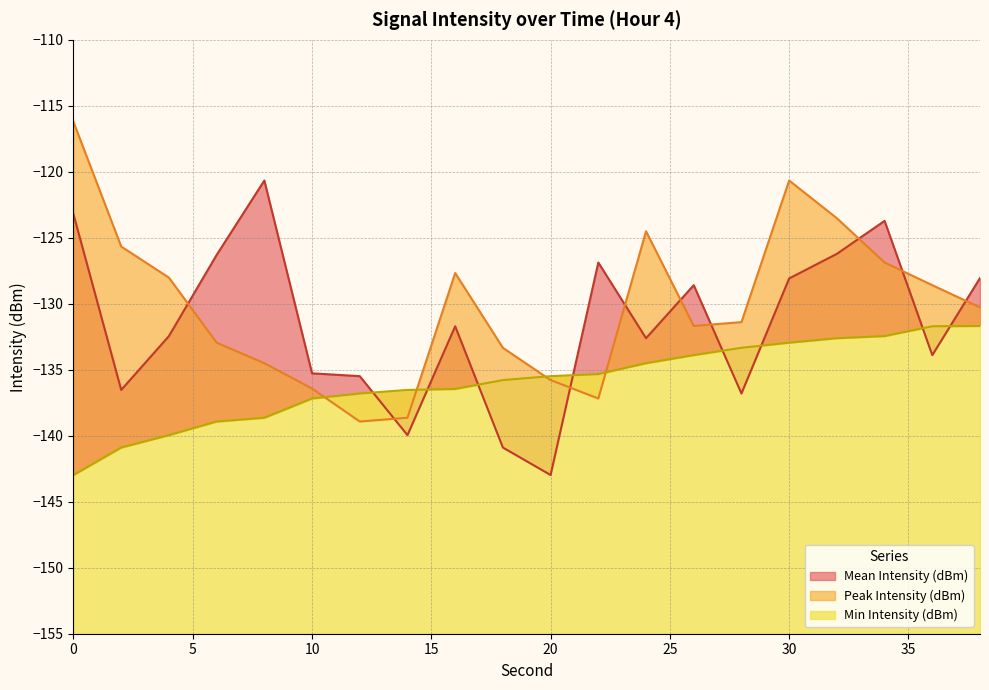

What is the difference between the maximum and minimum values in the Peak Intensity (dBm) series?

22.7